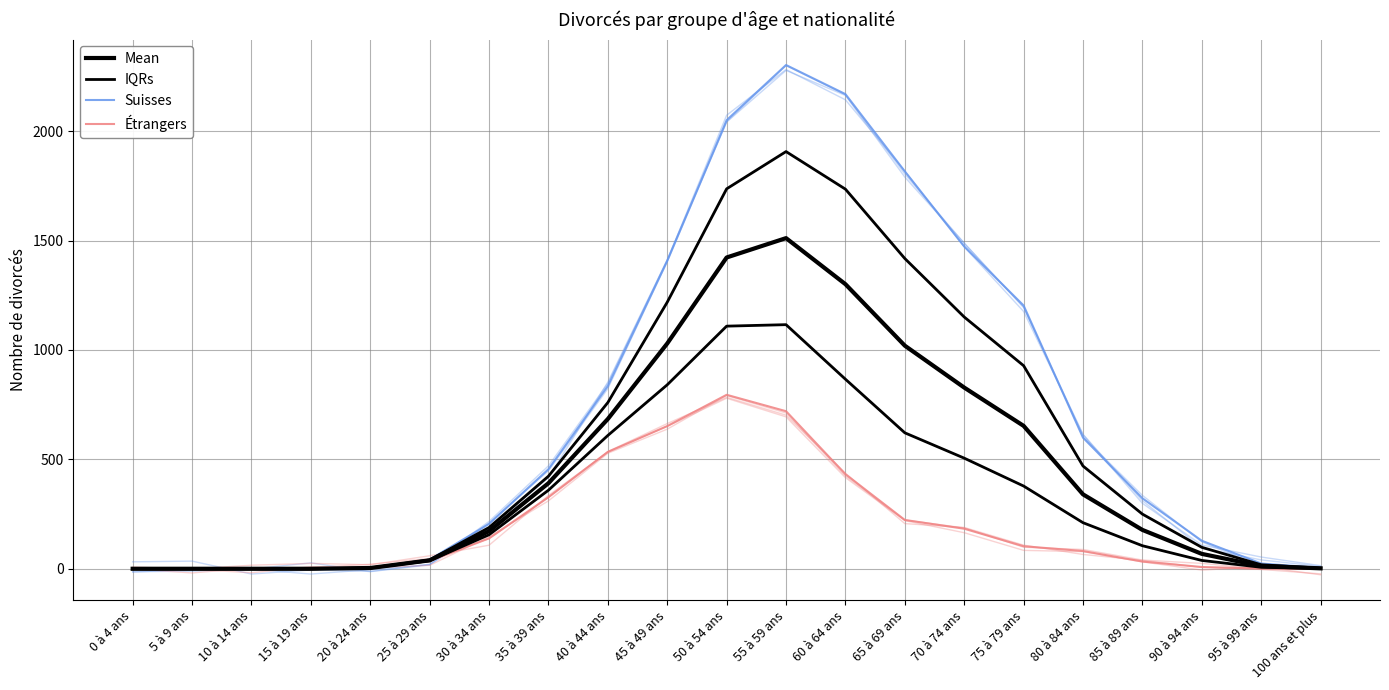

Is the value of Étrangers at 95 à 99 ans greater than the value of Suisses at 30 à 34 ans?

No